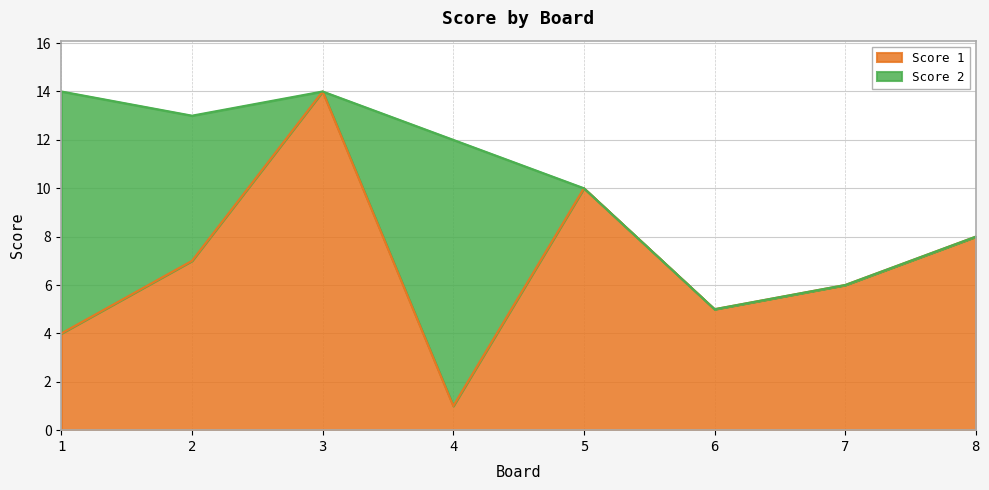

What is the difference between the maximum and second lowest values?

10